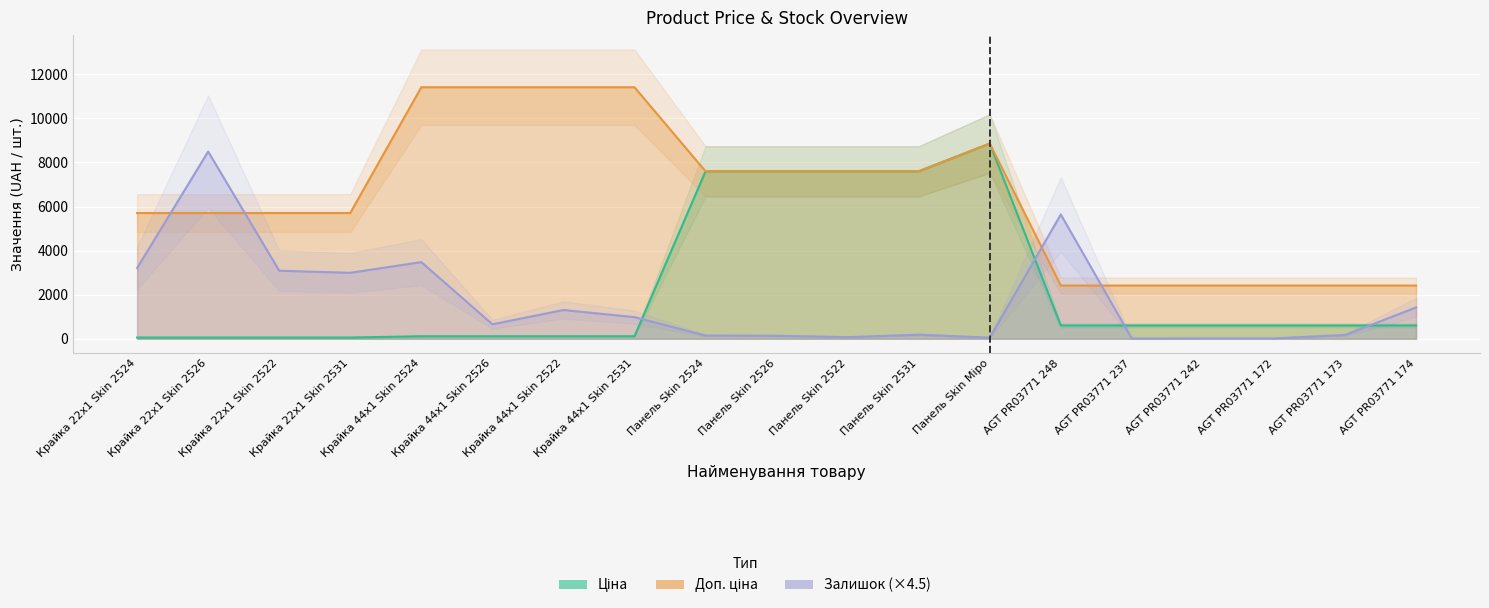

What is the difference between the second highest and second lowest values in the Залишок series?

5620.5